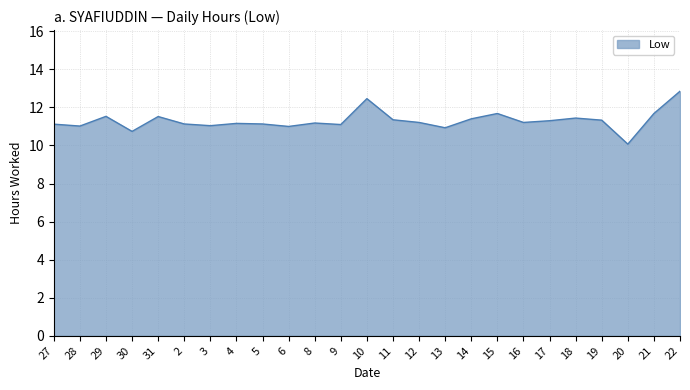

What is the difference between the maximum and minimum values?

2.8